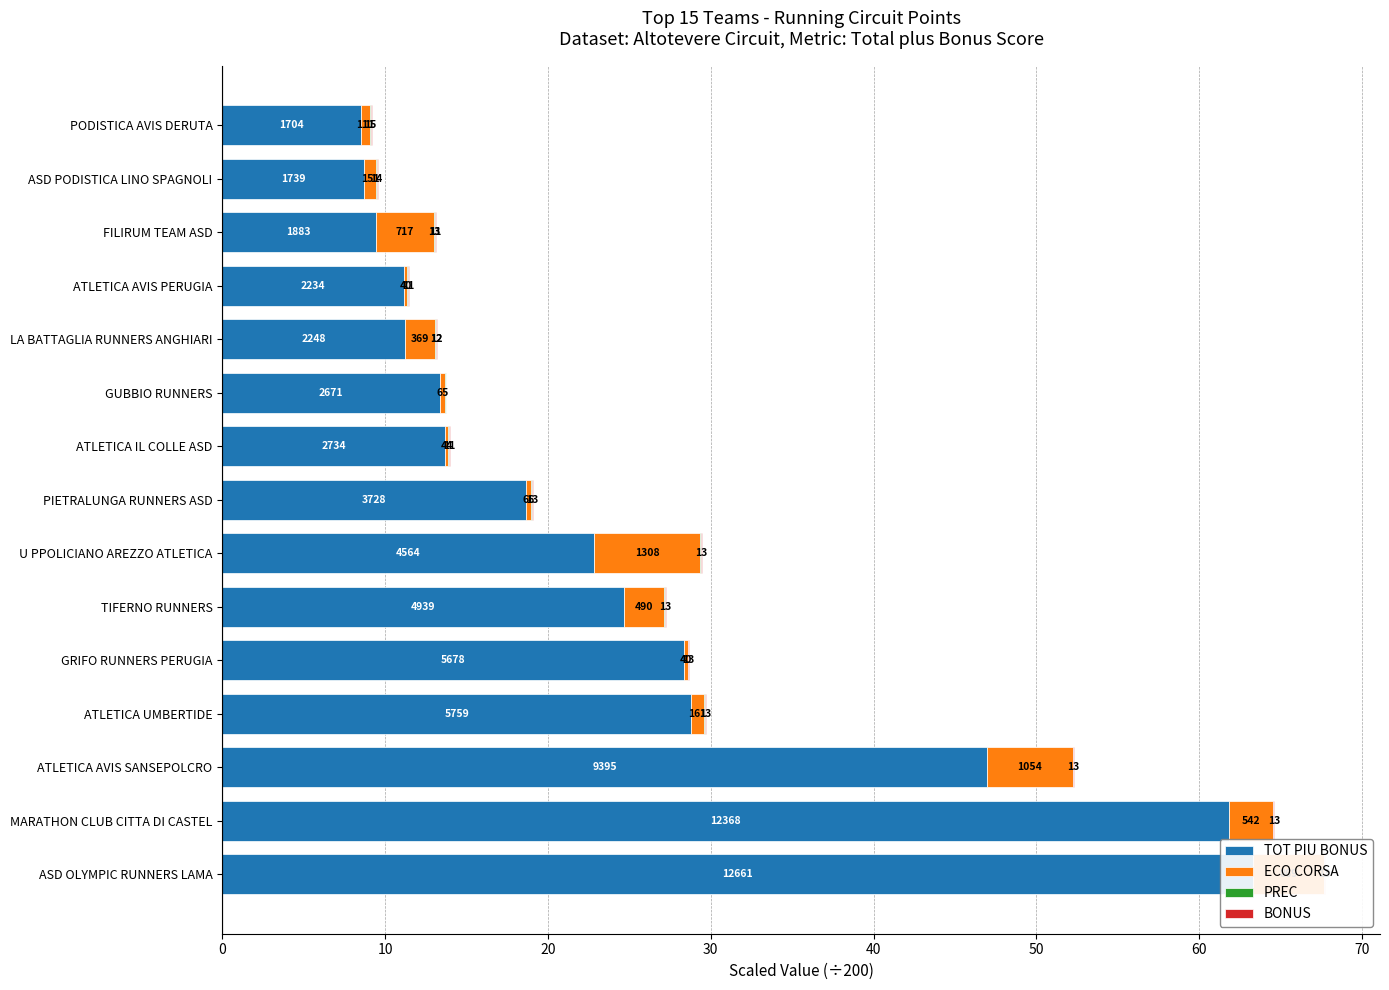

At GUBBIO RUNNERS, list the series in order from largest to smallest.

TOT PIU BONUS, ECO CORSA, PREC, BONUS